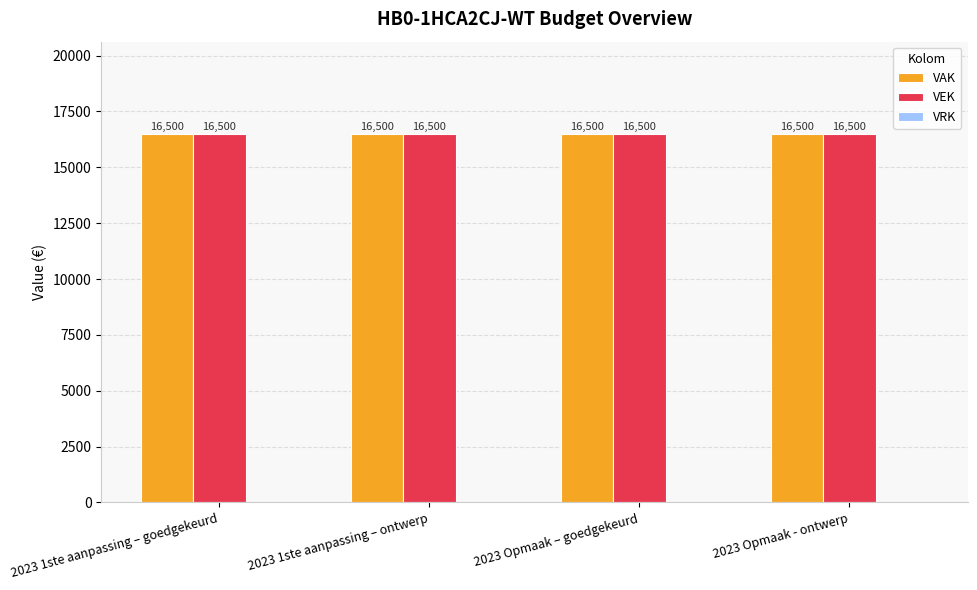

What is the spread (max minus min) of values at 2023 Opmaak – goedgekeurd?

16500